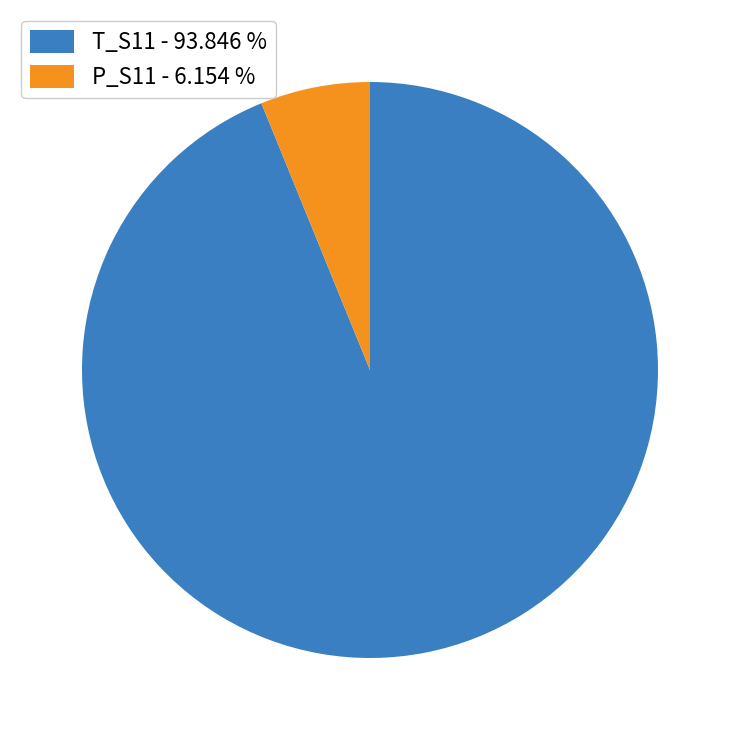

Which slice is the smallest?

P_S11